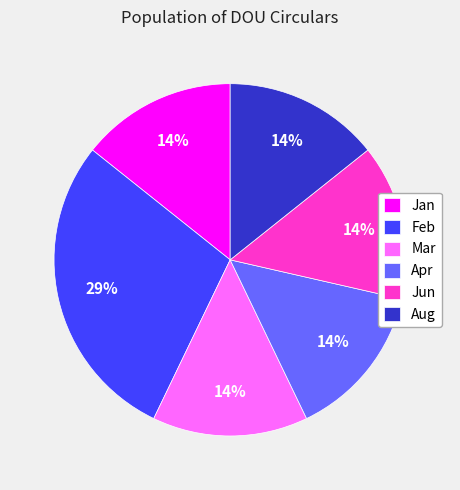

To the nearest percent, what portion does Apr represent?

14%